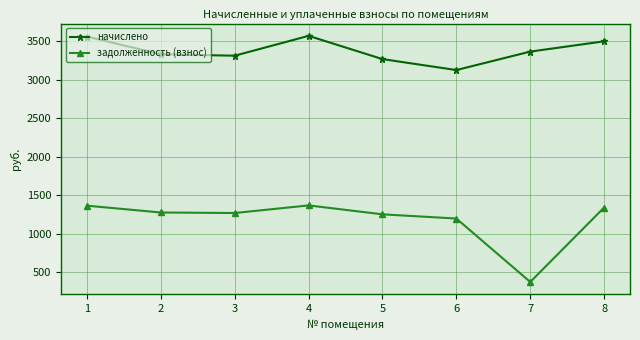

Does the chart have visible grid lines?

Yes